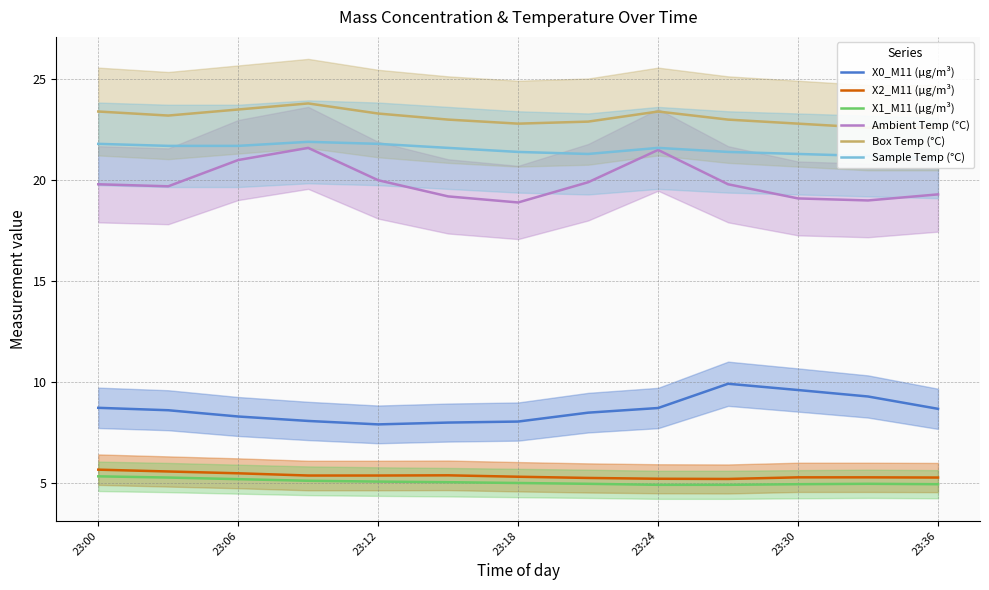

True or false: X0_M11 (μg/m³) has a value of 9.6 at 23:30.

True